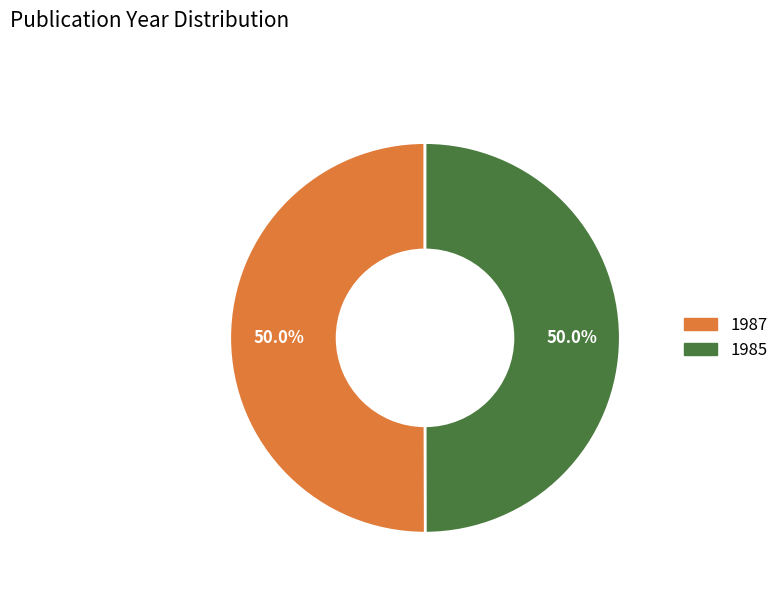

The 1987 slice represents 37% of the pie. True or false?

False